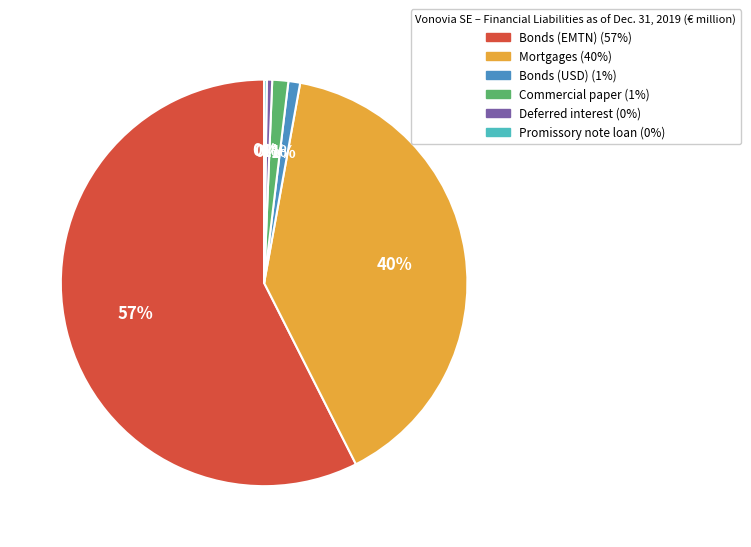

What is the majority slice?

Bonds (EMTN)